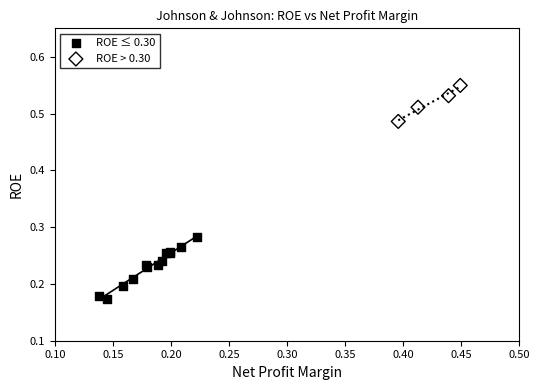

Which series reaches the minimum Y coordinate?

ROE ≤ 0.30